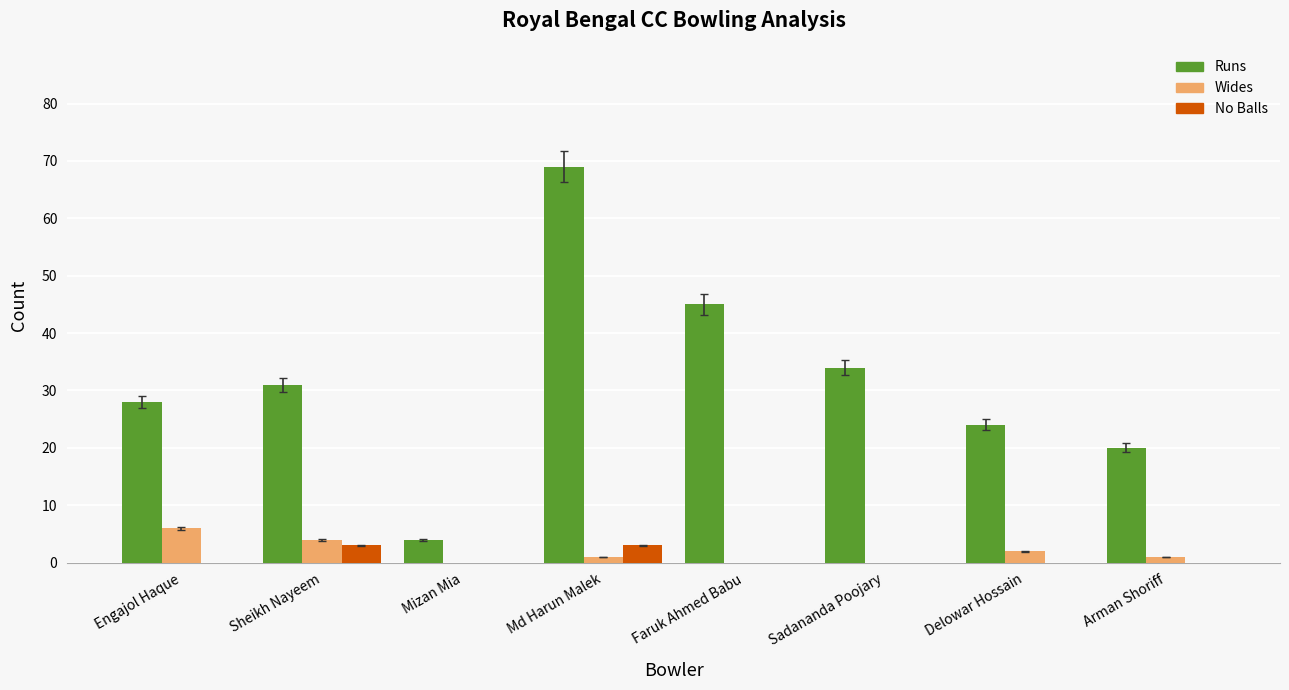

Which series has the largest range (max minus min)?

Runs